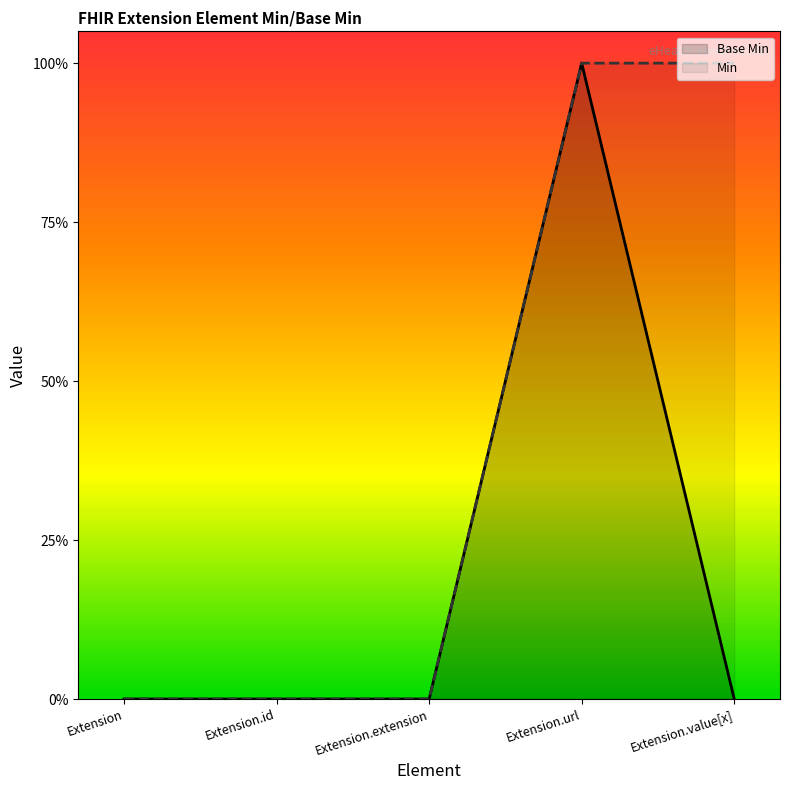

True or false: Base Min and Min cross at least once.

False